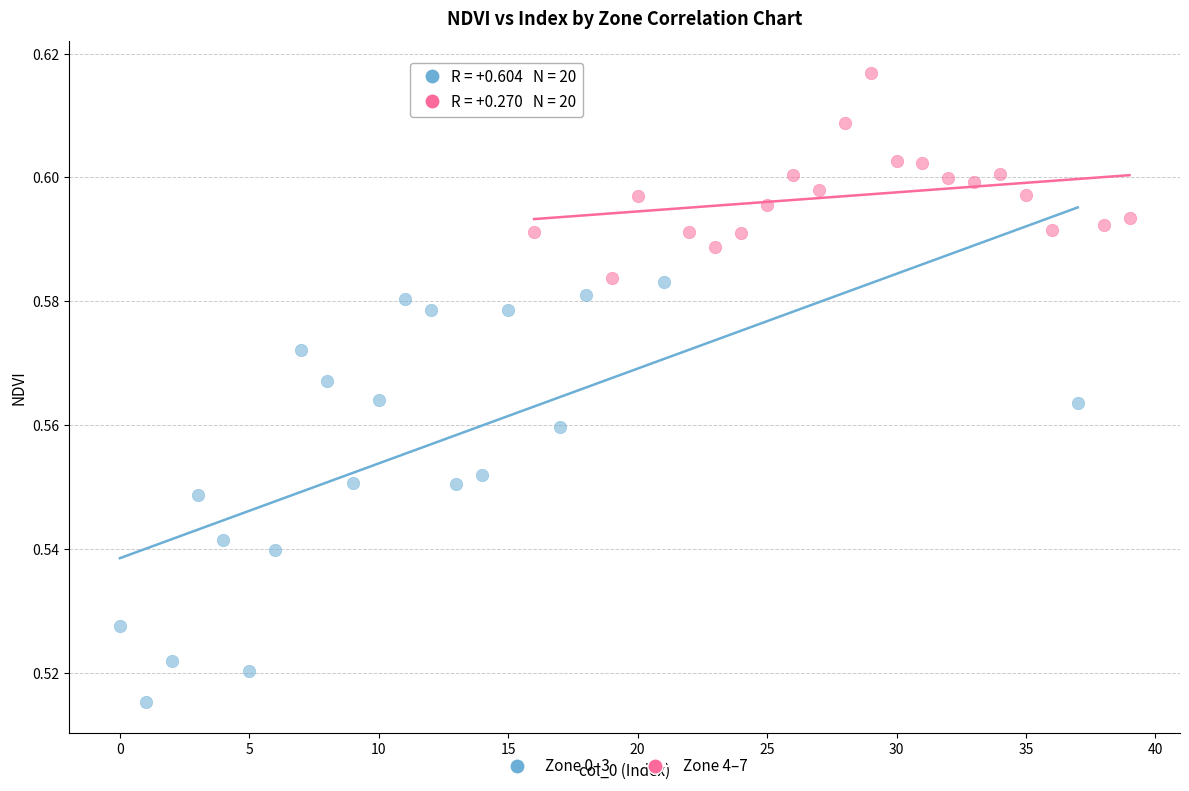

Which series reaches the minimum Y coordinate?

Zone 0–3